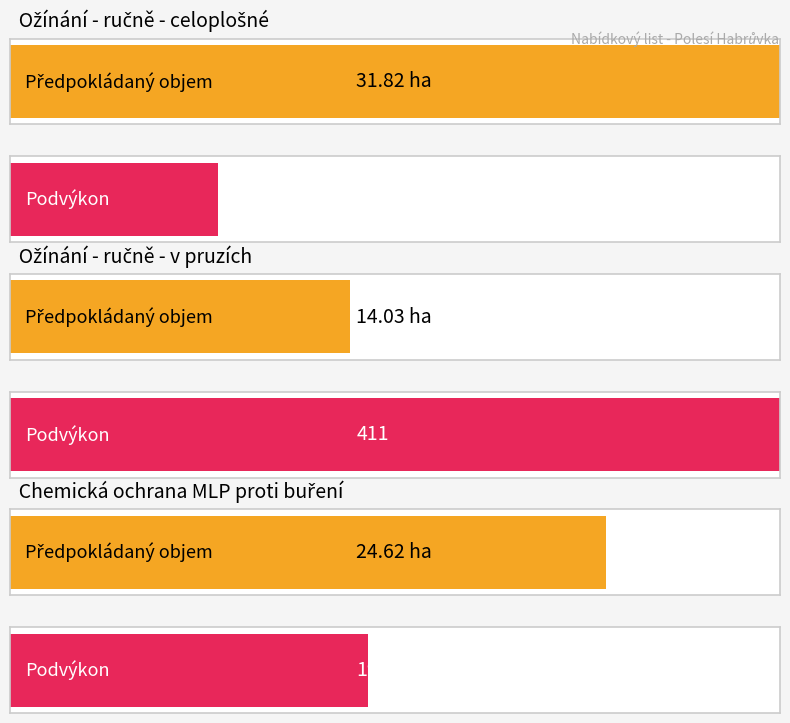

Is it true that Average utilization equals 31.8 at Ožínání - ručně - celoplošné?

True